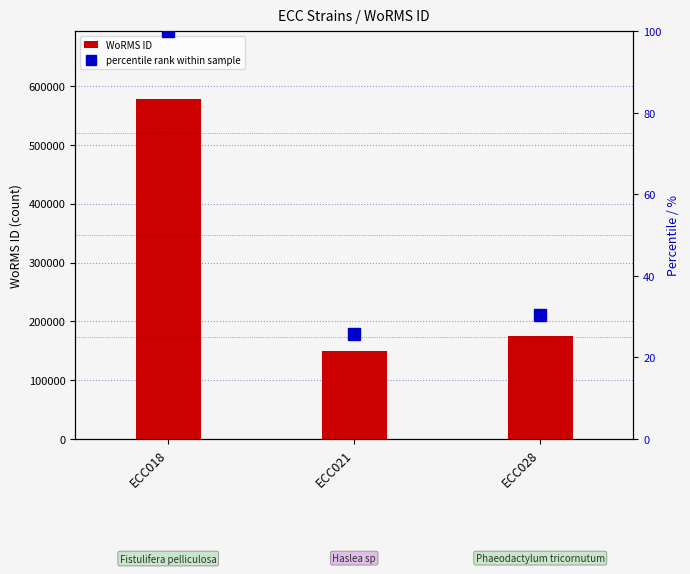

What are all the series names shown in the legend?

WoRMS ID, percentile rank within sample